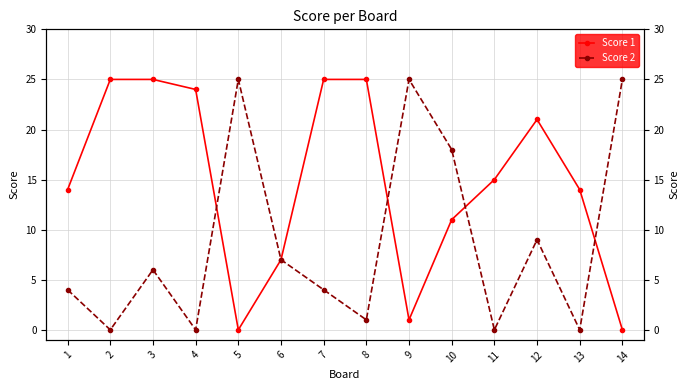

What is the sum of the Score 2 values at 3 and 10?

24